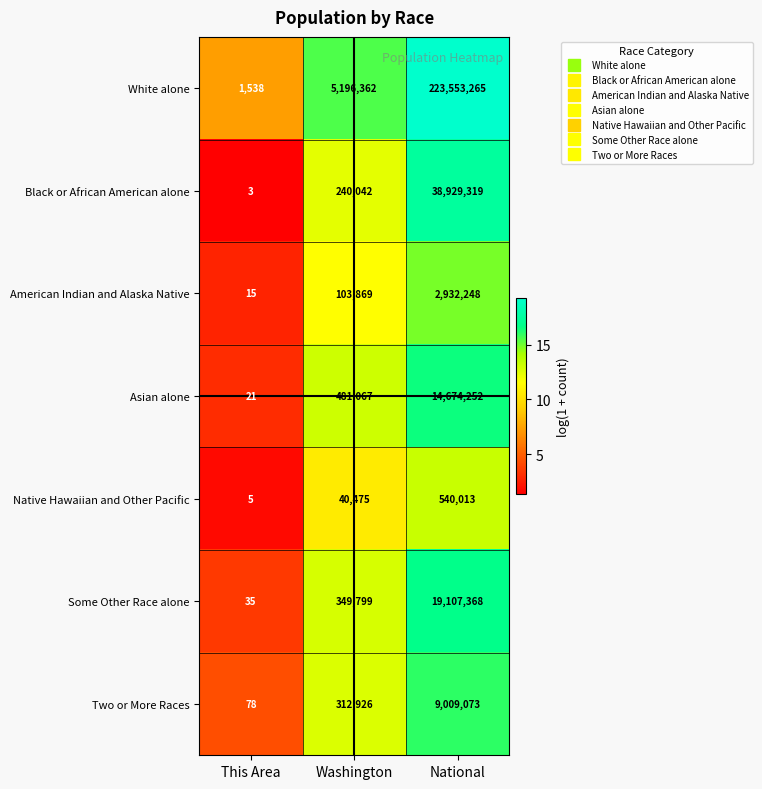

The Asian alone series shows 6462019 at National. True or false?

False